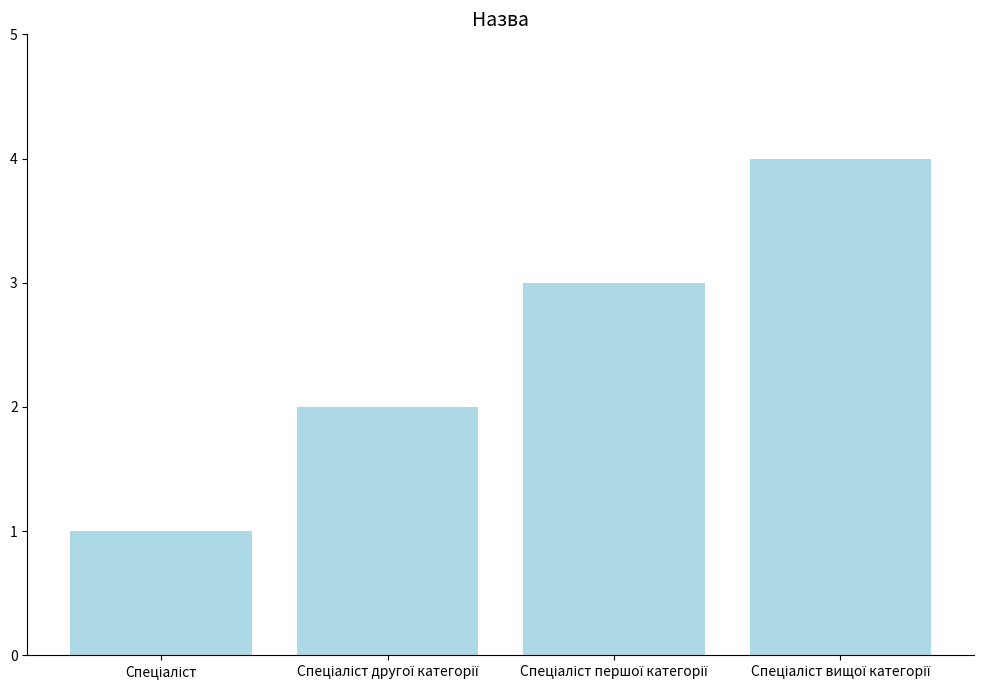

What is the maximum value shown in the chart?

4